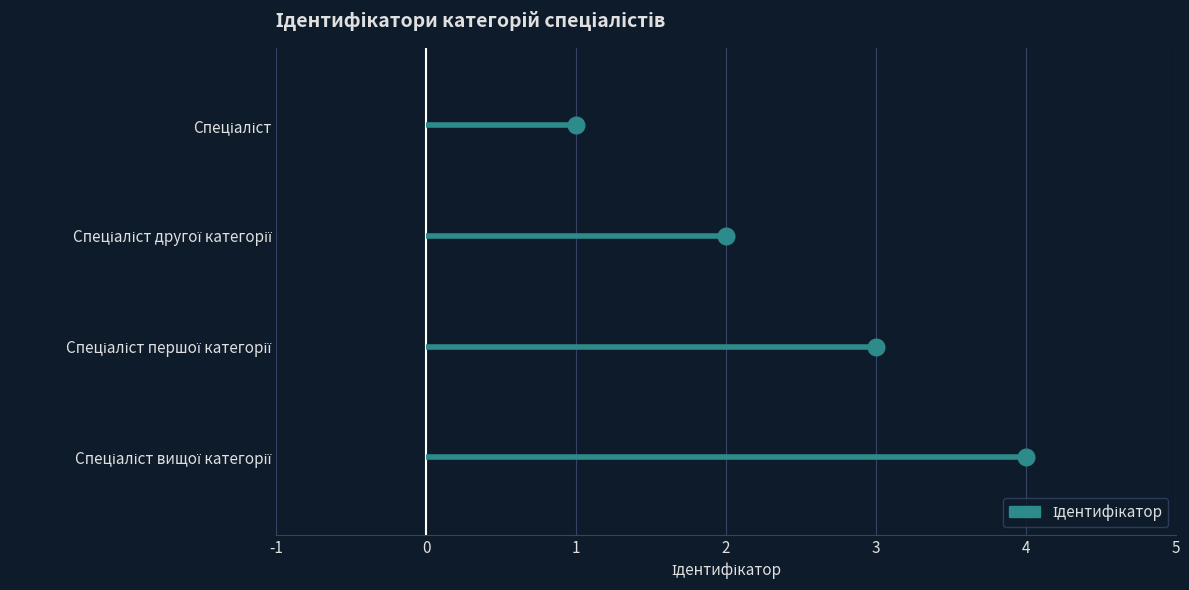

How many data points are less than 3?

2